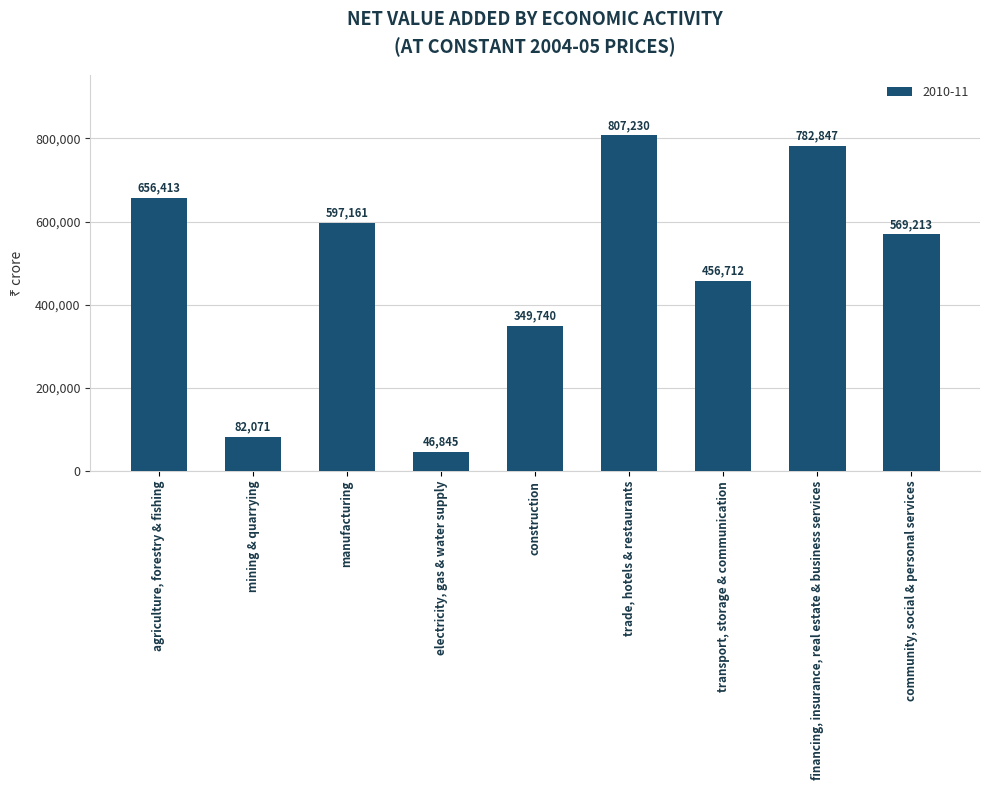

Where does the data first go above 569213?

agriculture, forestry & fishing